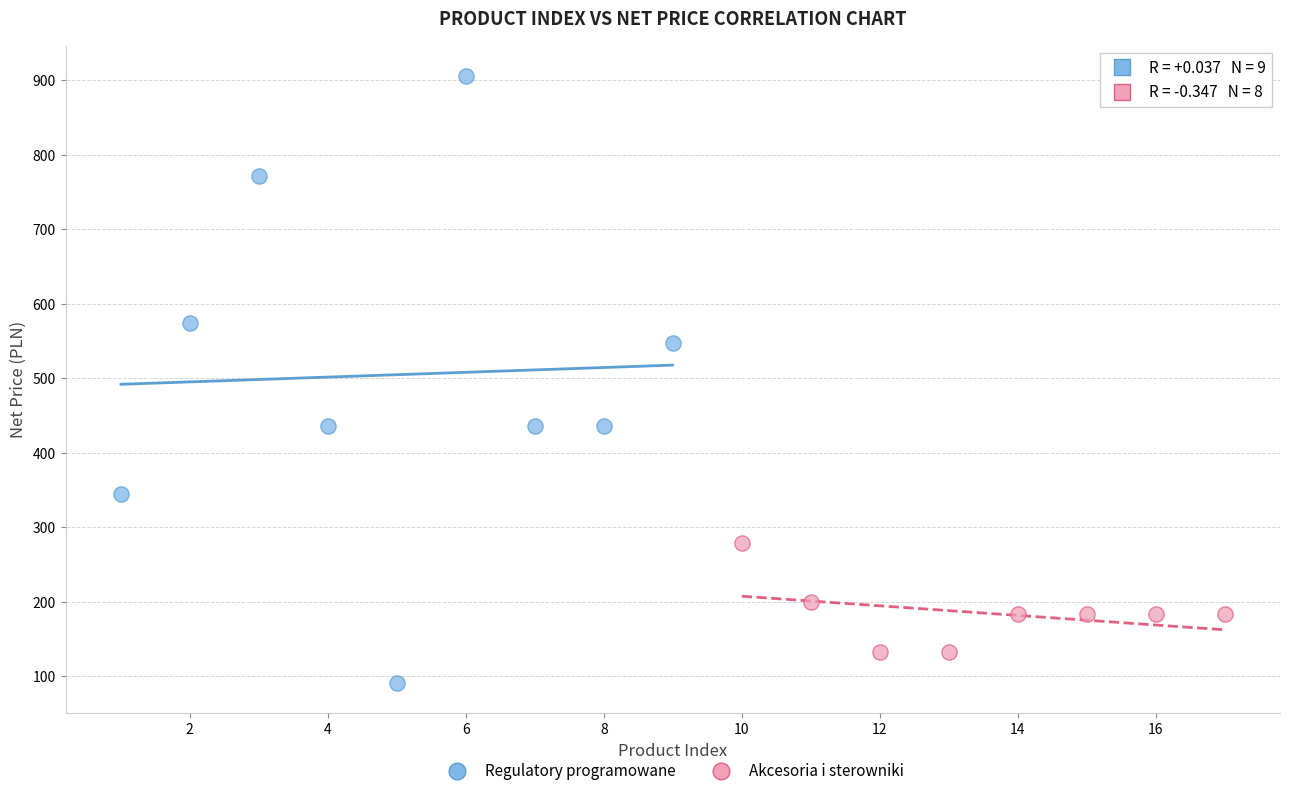

Which series contains the lowest Y value?

Regulatory programowane